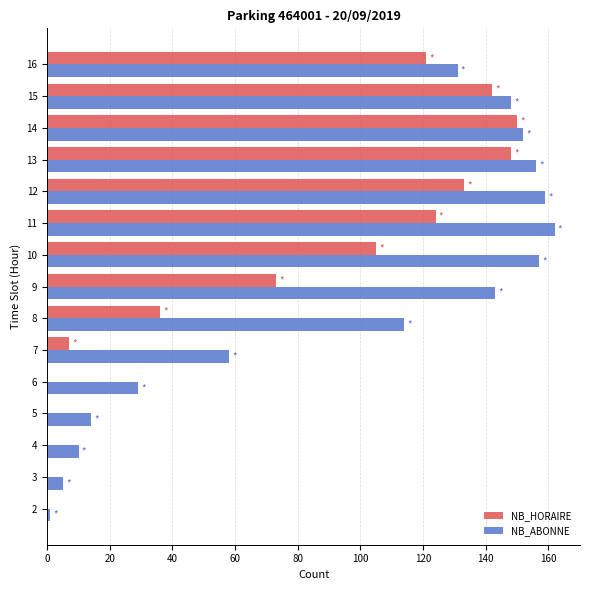

The NB_HORAIRE series shows 145 at 10. True or false?

False